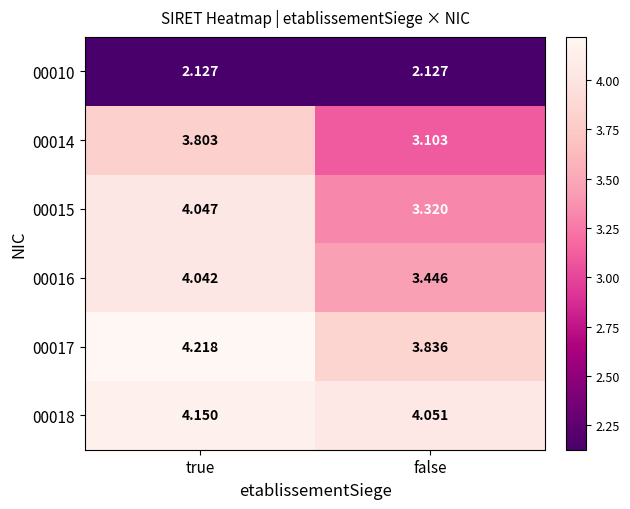

At which label does 00015 first exceed 4?

true